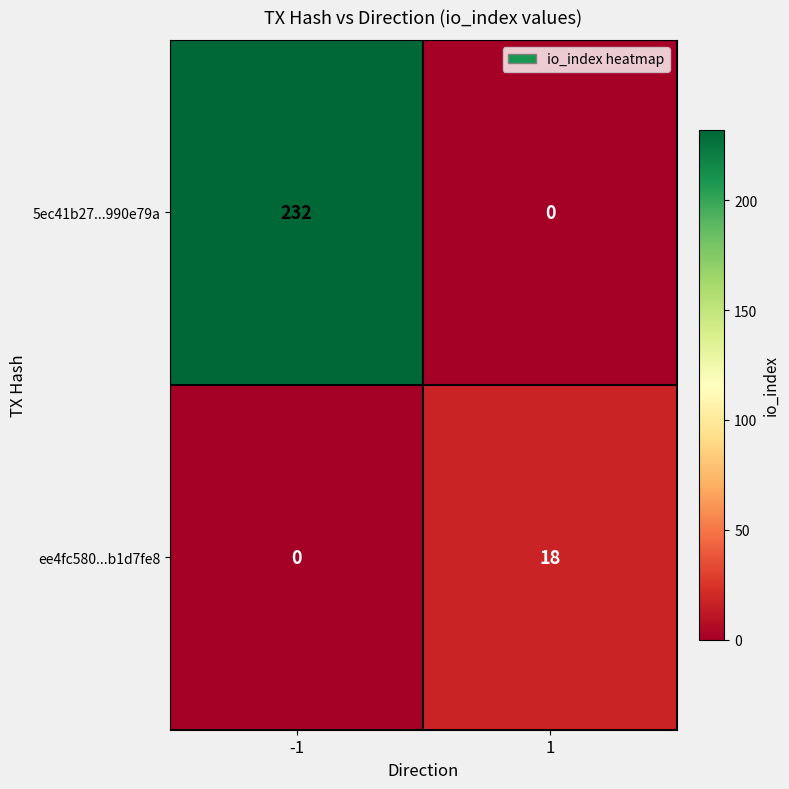

At how many categories does at least one series exceed 50?

1